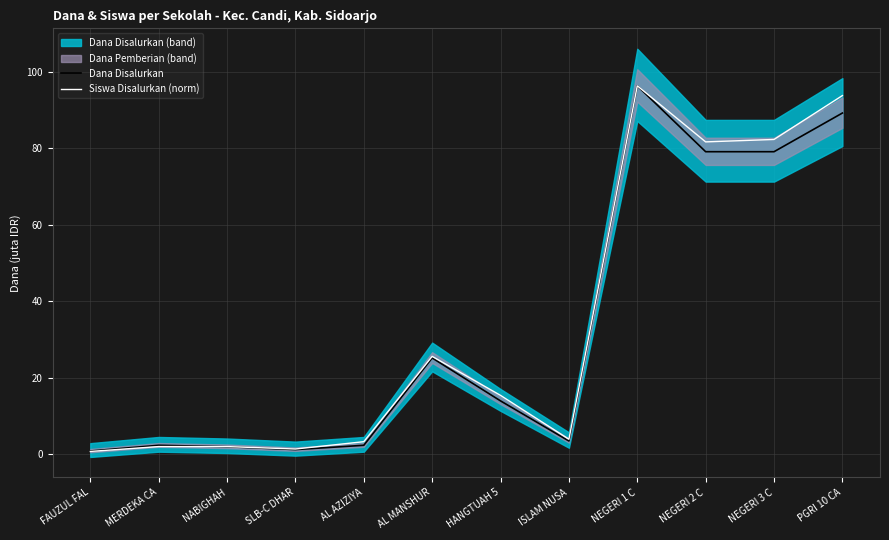

In Dana Disalurkan, how many points are lower than both neighbors (excluding endpoints)?

2